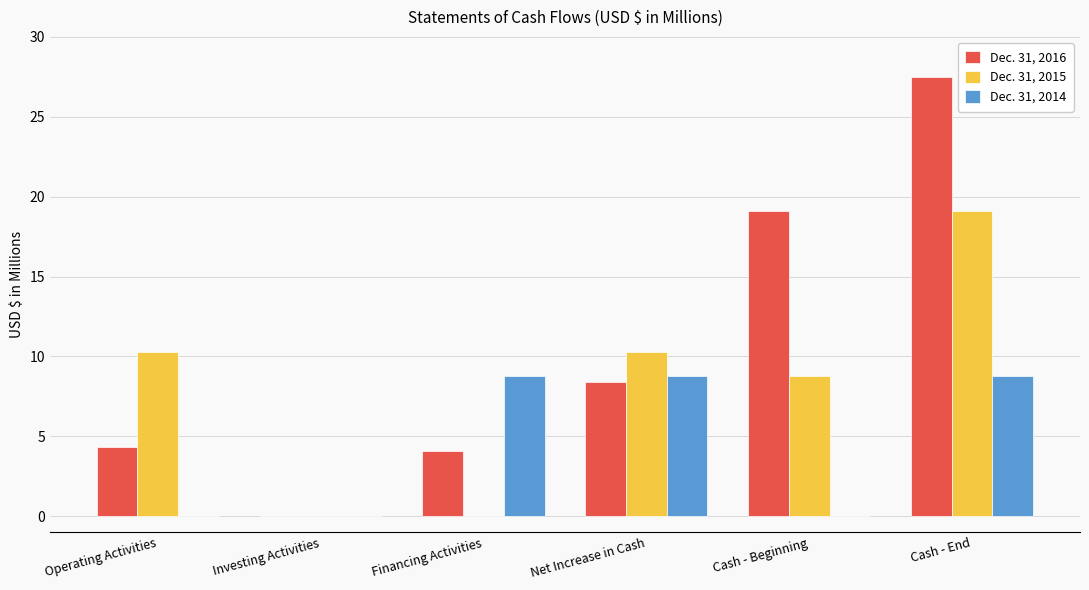

True or false: Dec. 31, 2014 has a value of 8.8 at Financing Activities.

True